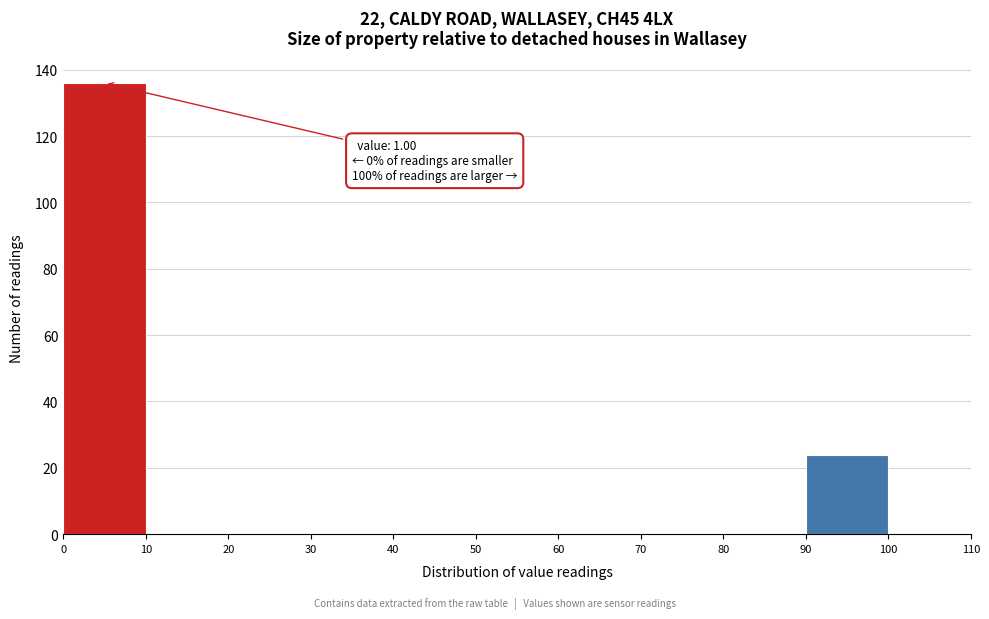

Which range on the x-axis has the tallest bar?

0 to 10